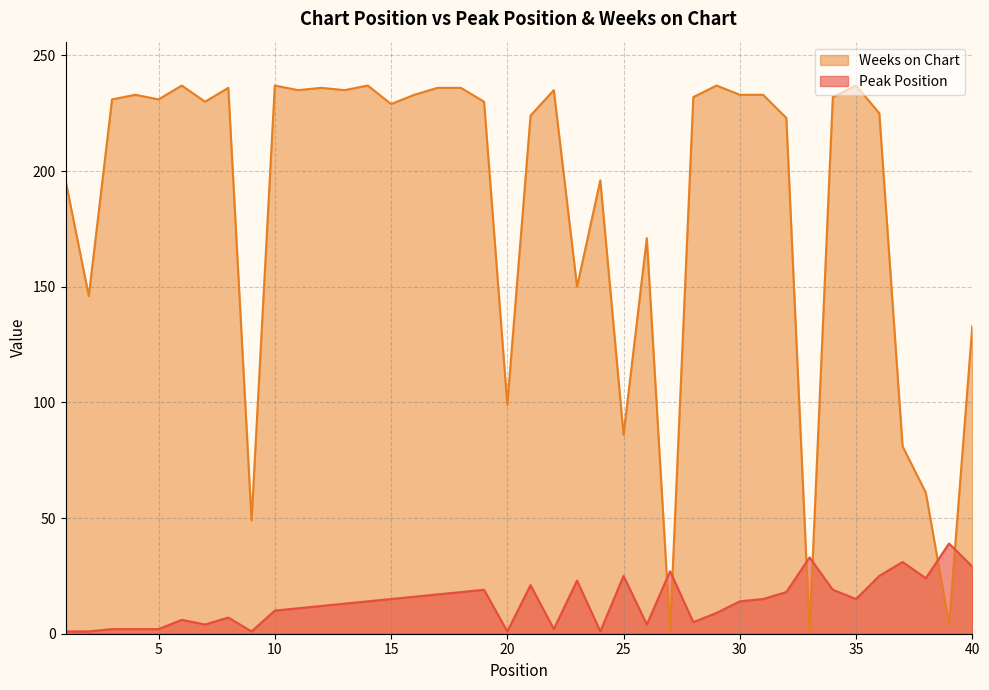

Which category has the highest value across all series?

6